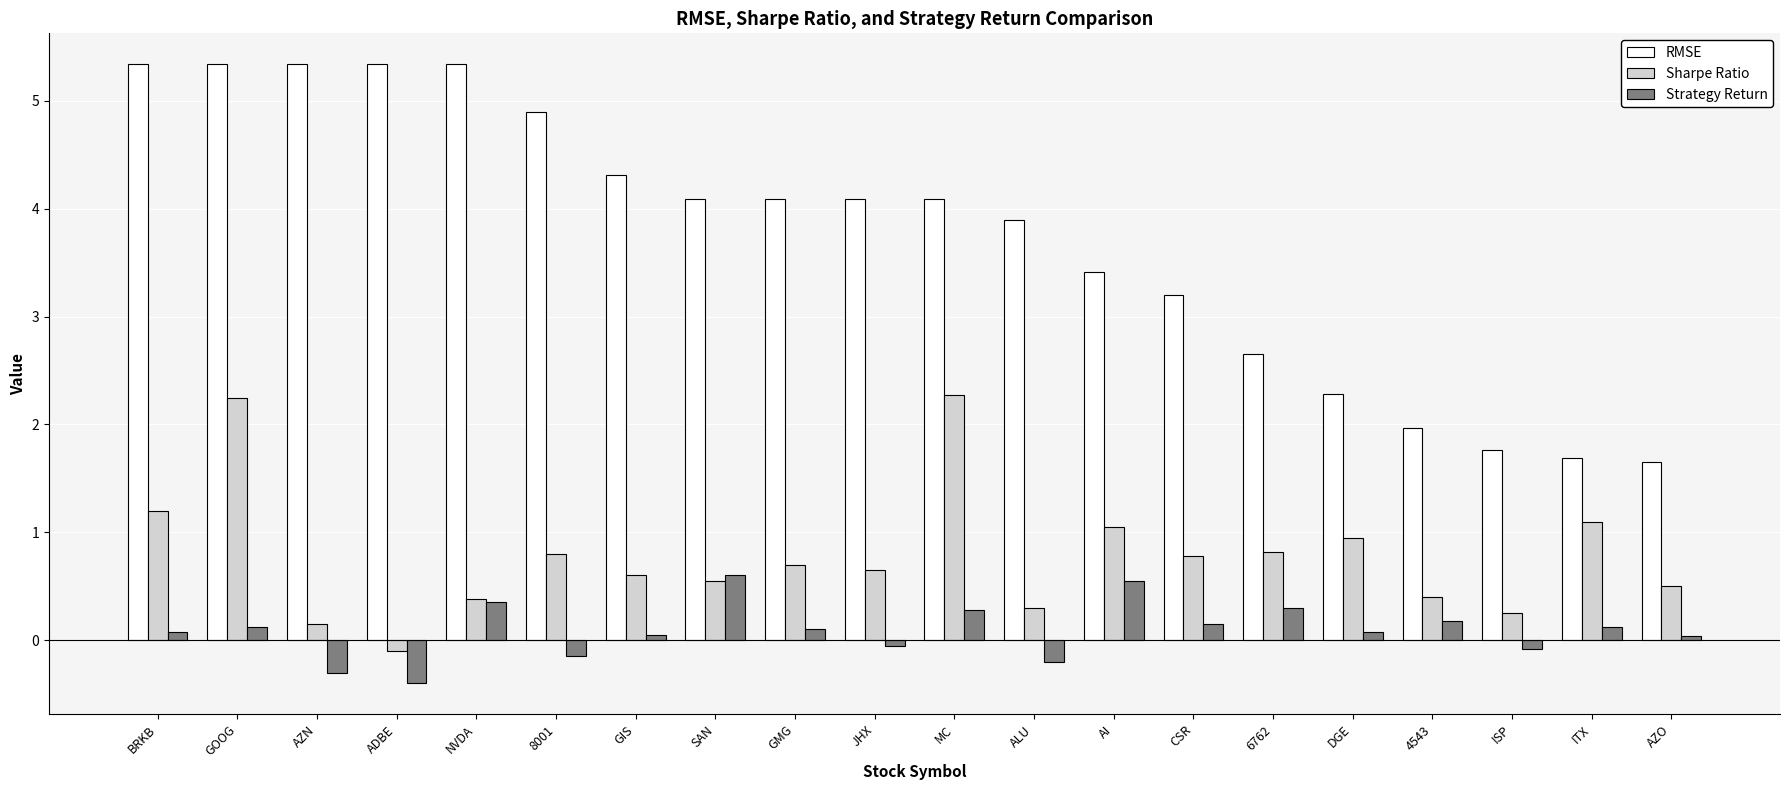

Which series has the widest spread of values?

RMSE